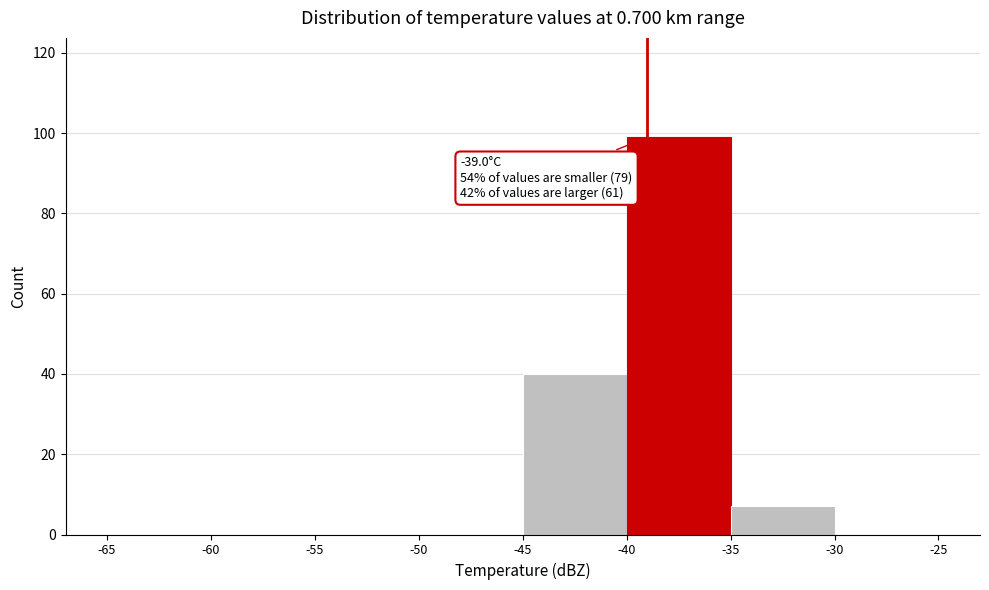

Which range on the x-axis has the tallest bar?

-40 to -35